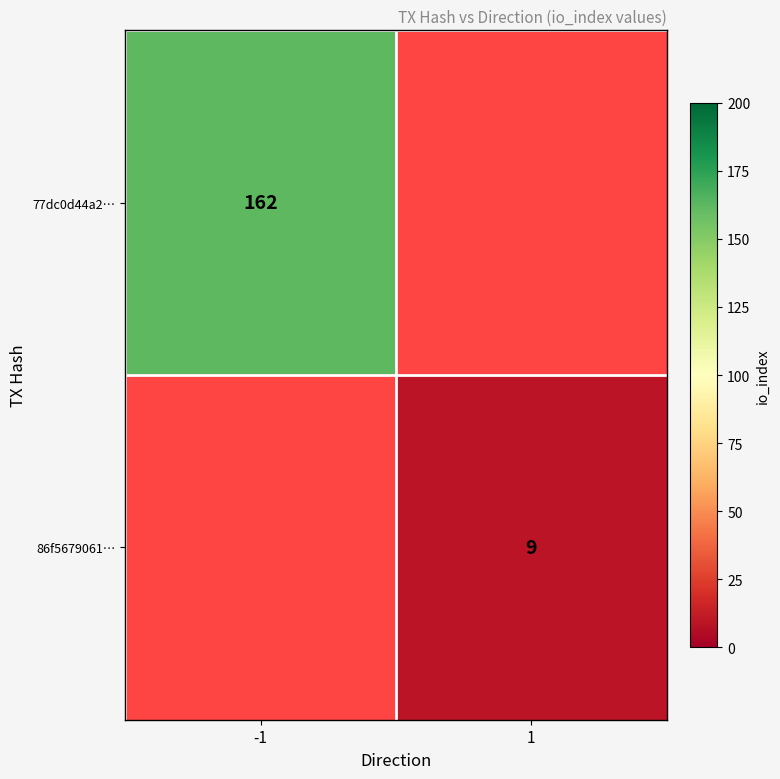

The value of 77dc0d44a2… at -1 is 219. True or false?

False